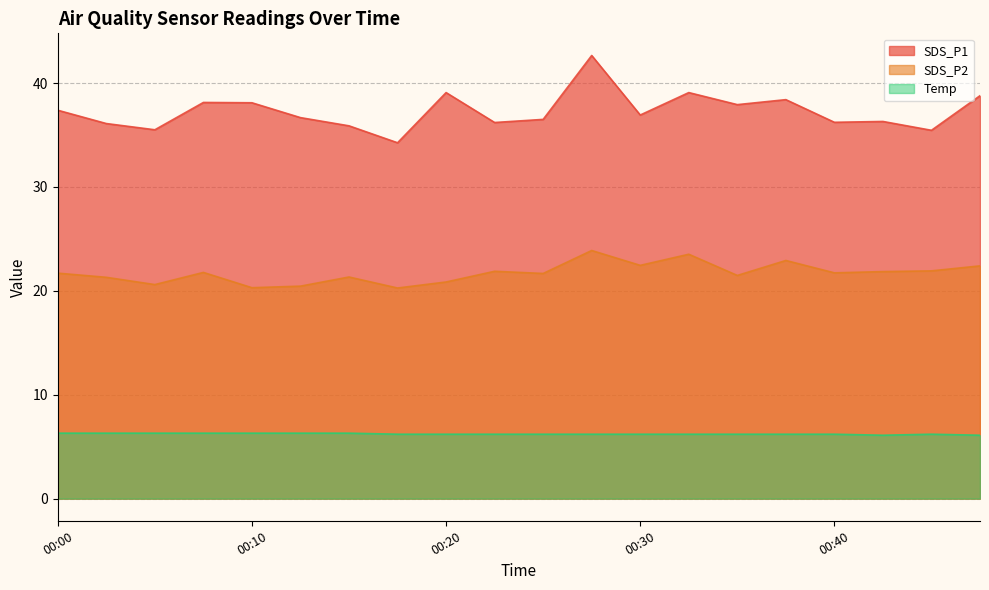

What is the difference between the SDS_P1 values at 00:30 and 00:10?

1.2